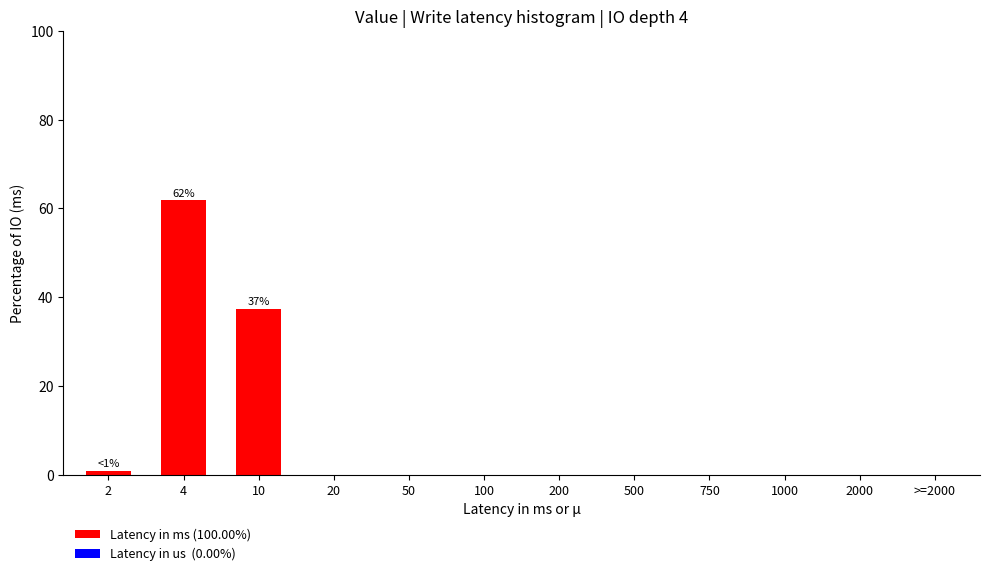

Reading left to right, what are all the values shown in this chart?

2=0.9	4=61.8	10=37.3	20=0.0	50=0.0	100=0.0	200=0.0	500=0.0	750=0.0	1000=0.0	2000=0.0	>=2000=0.0